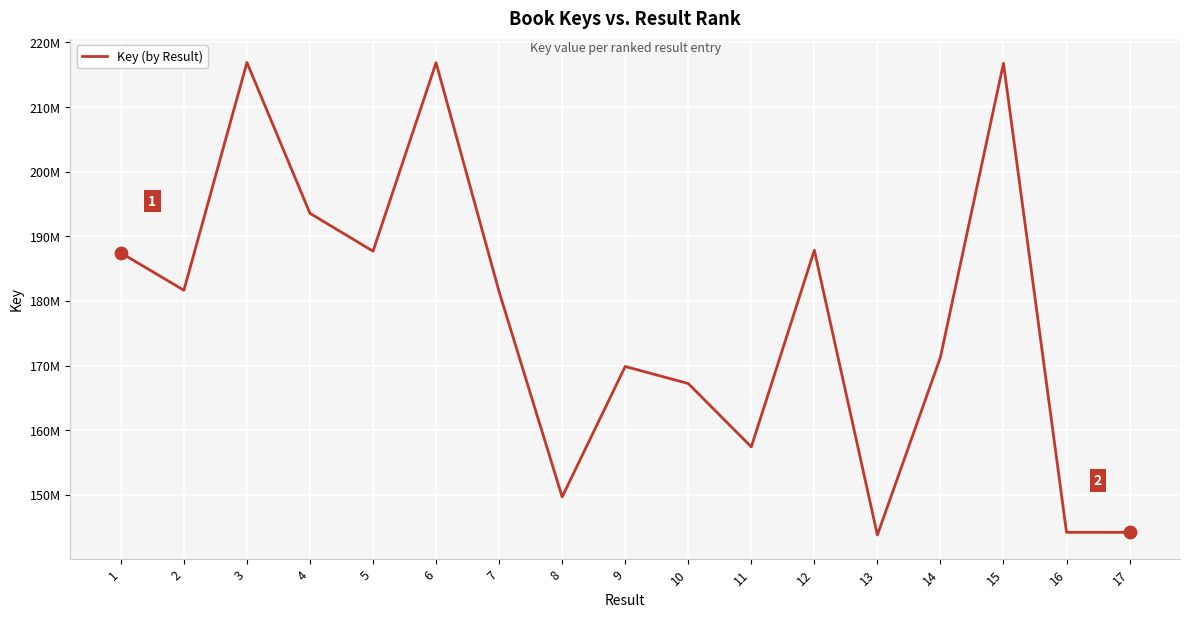

Approximately how many times larger is the value at 12 compared to 4?

1.0